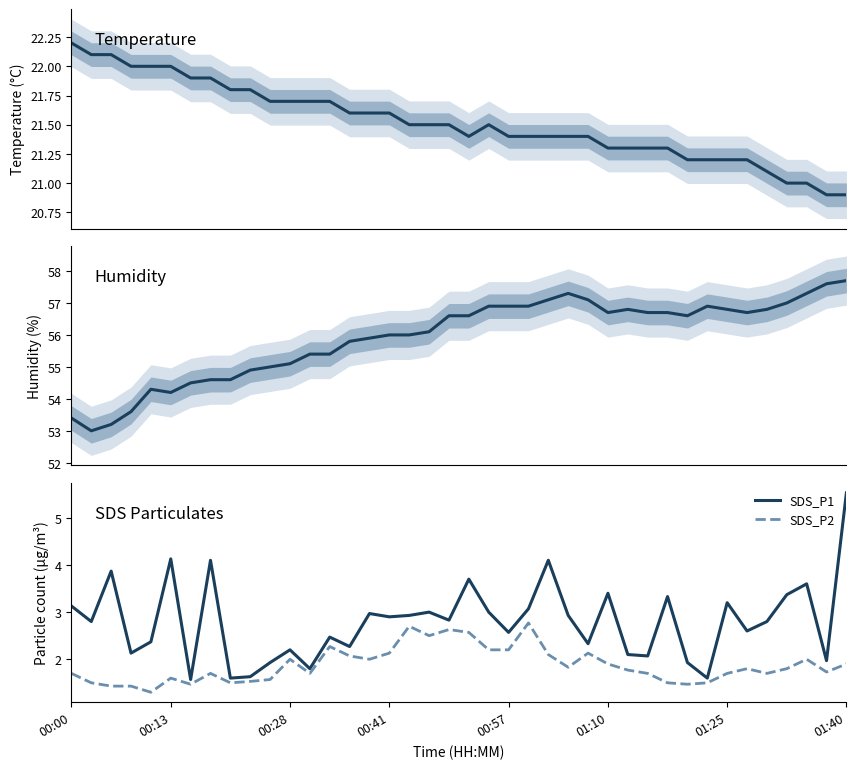

True or false: Temp and SDS_P2 cross at least once.

False